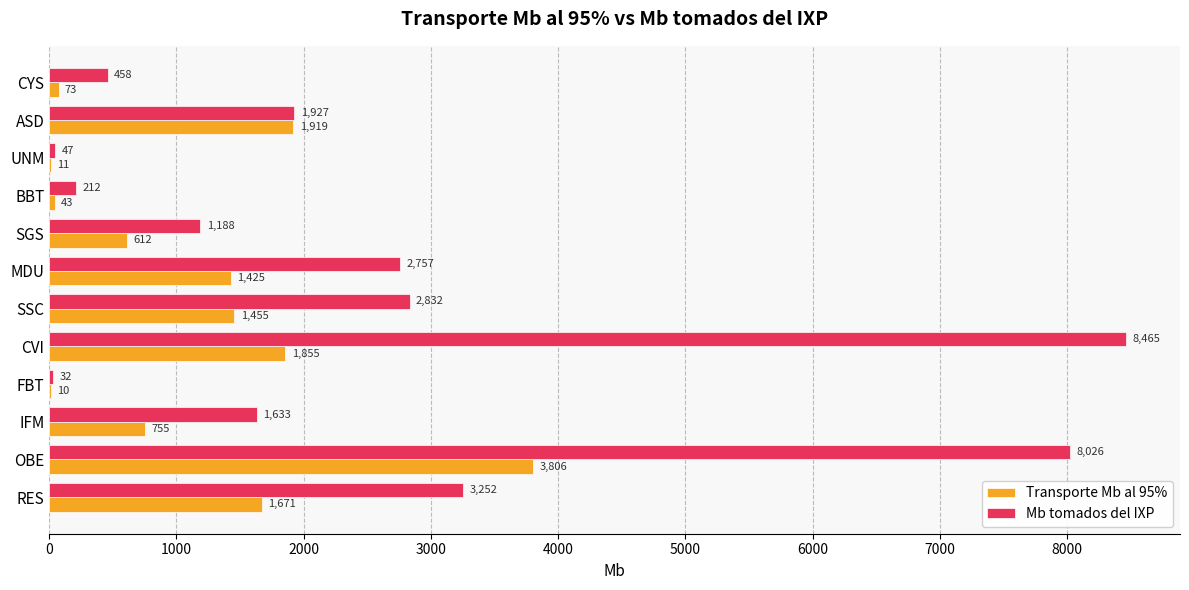

Where is Mb tomados del IXP nearest to the value 4248?

RES